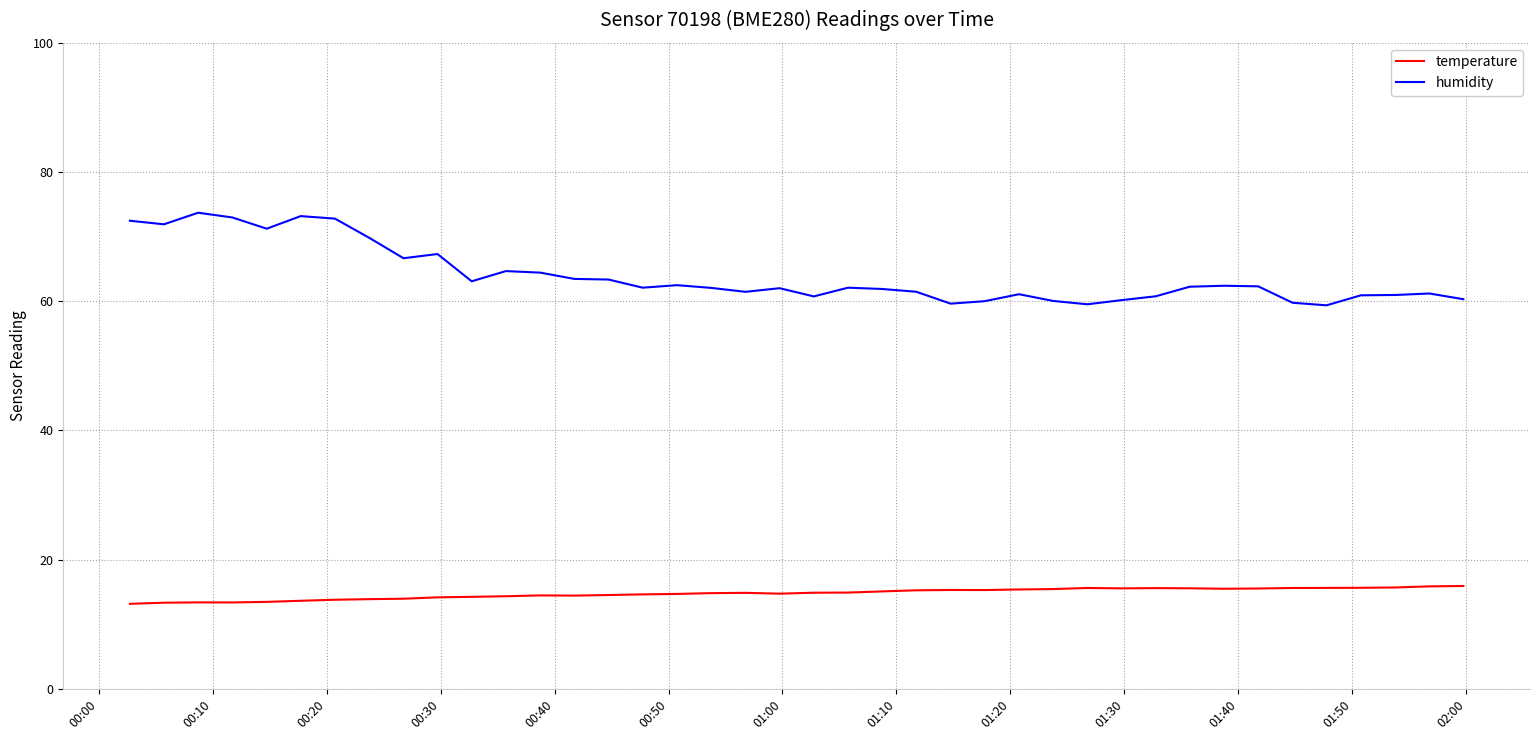

What is the difference between the maximum and minimum values in the humidity series?

14.3